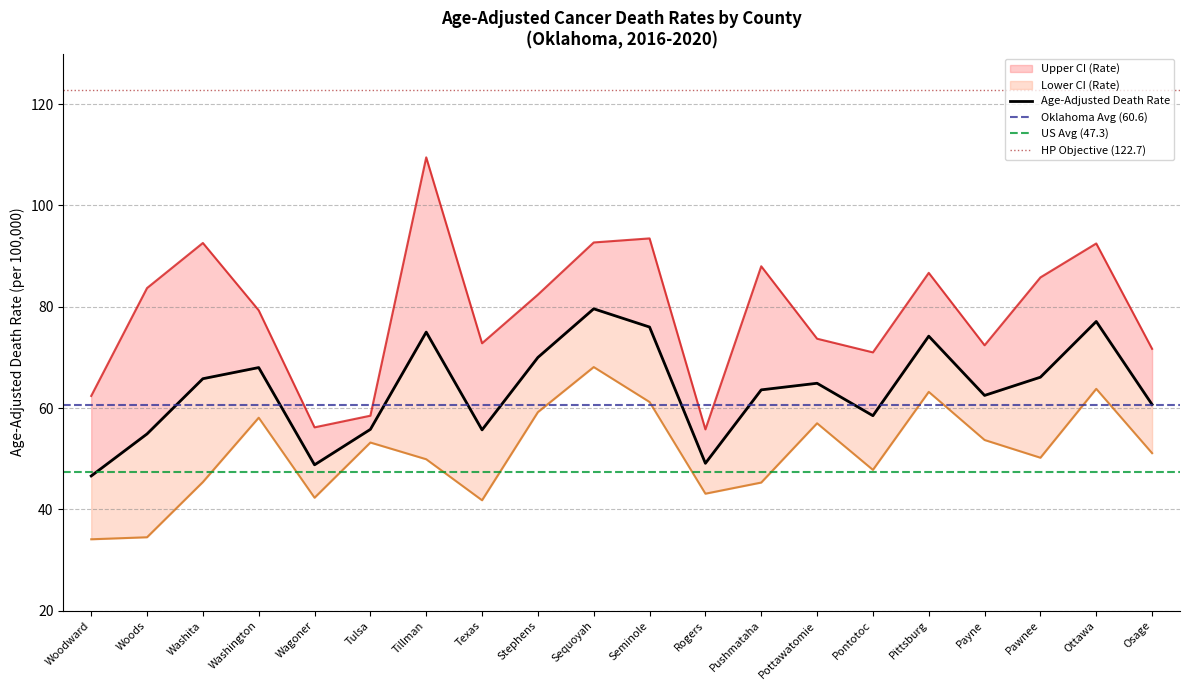

What is the difference between the maximum and minimum values in the Upper CI (Rate) series?

53.7